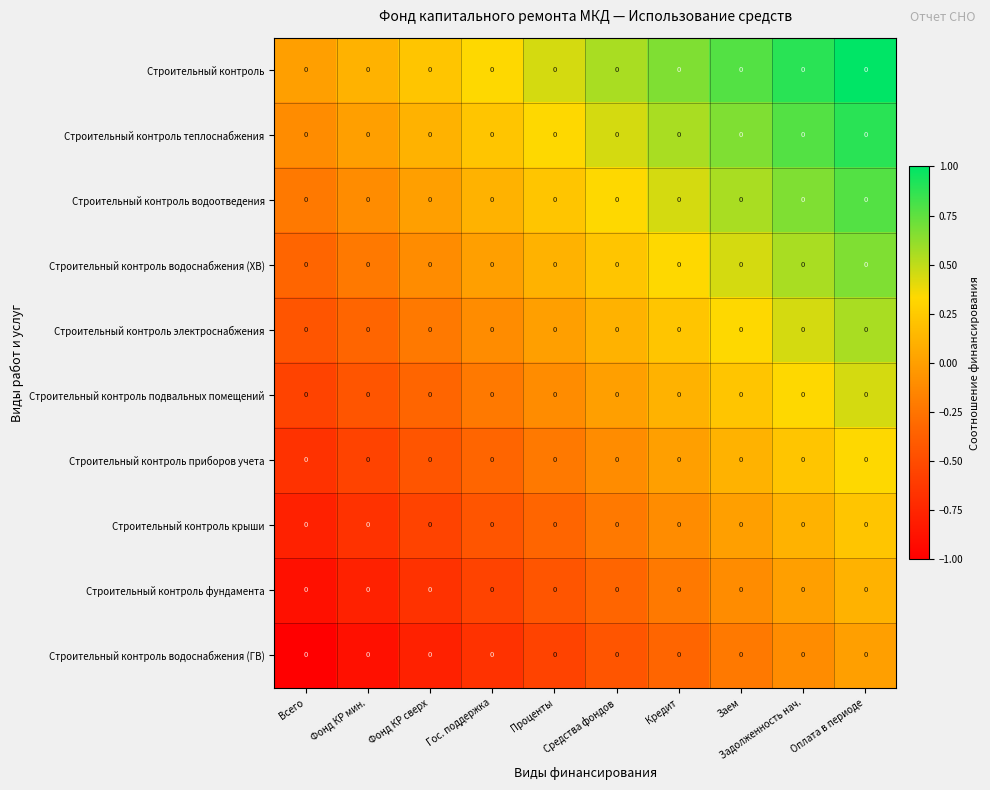

The value of Строительный контроль at Заем is 0.8. True or false?

True